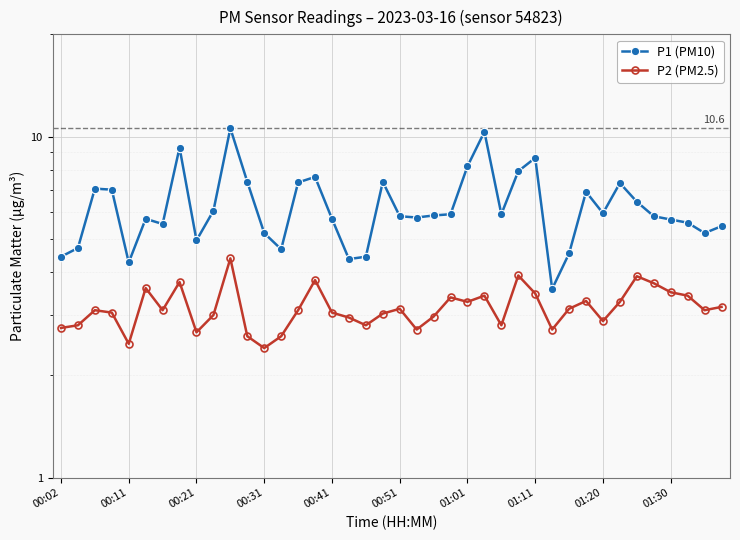

In P2 (PM2.5), how many points are higher than both neighbors (excluding endpoints)?

11